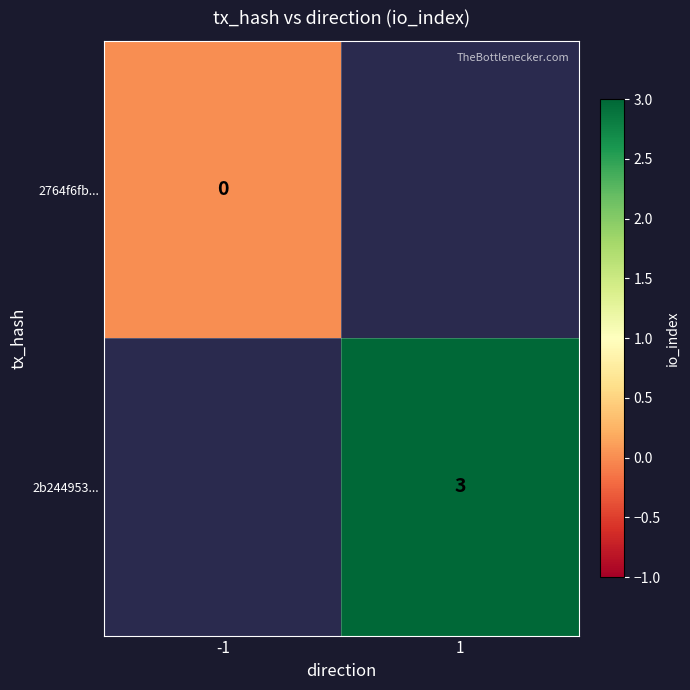

True or false: 2b244953... has a value of 3 at 1.

True